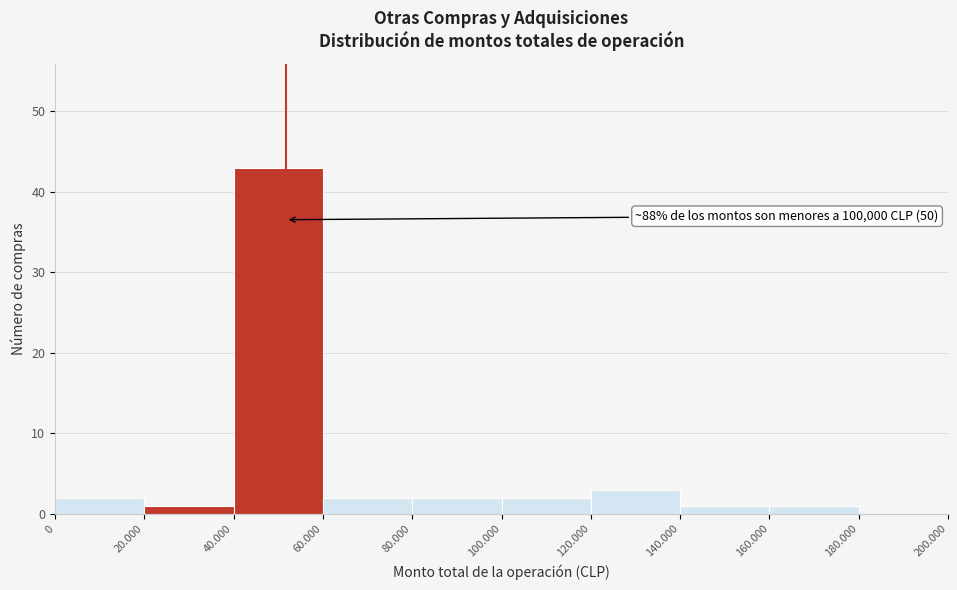

Reading left to right, transcribe all the data shown in this chart.

0=2	20.000=1	40.000=43	60.000=2	80.000=2	100.000=2	120.000=3	140.000=1	160.000=1	180.000=0